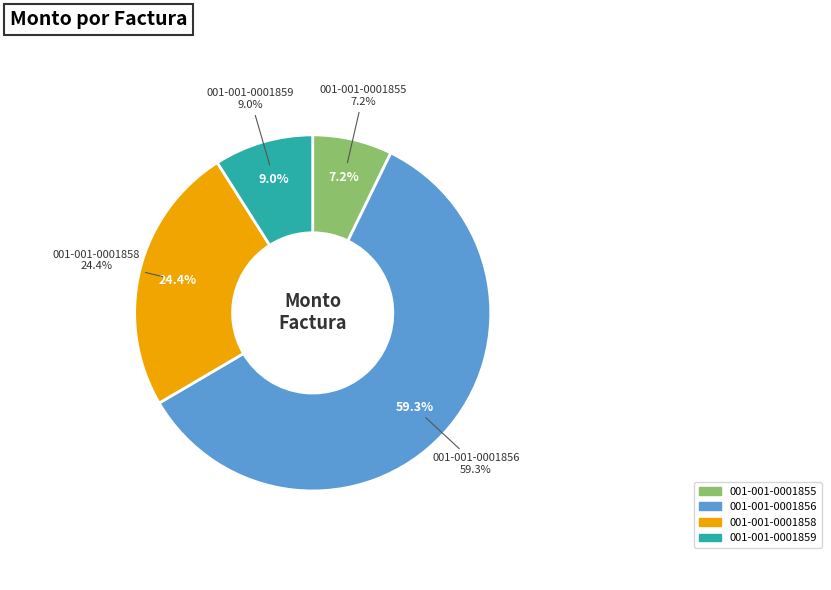

The 001-001-0001858 slice represents 37% of the pie. True or false?

False